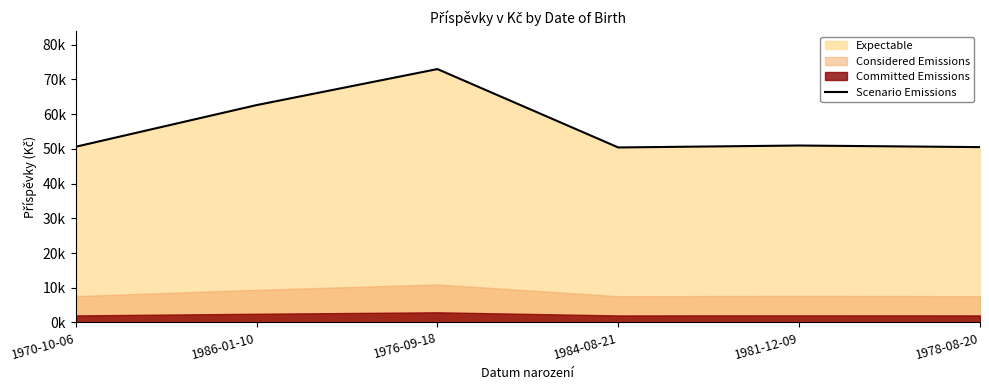

Between 1981-12-09 and 1970-10-06, which is larger?

1981-12-09